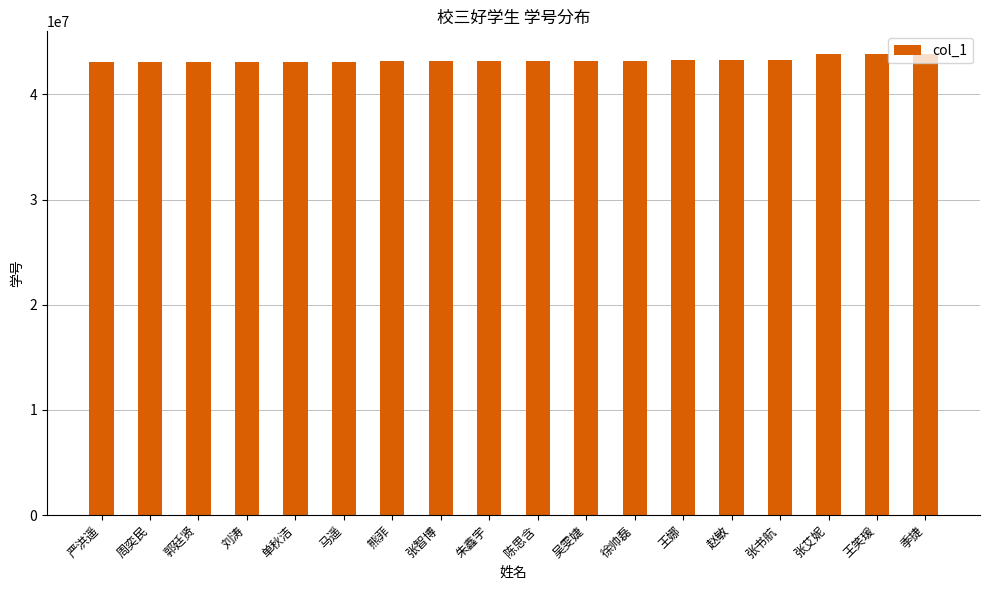

What is the label of the 13th bar from the left?

王娜